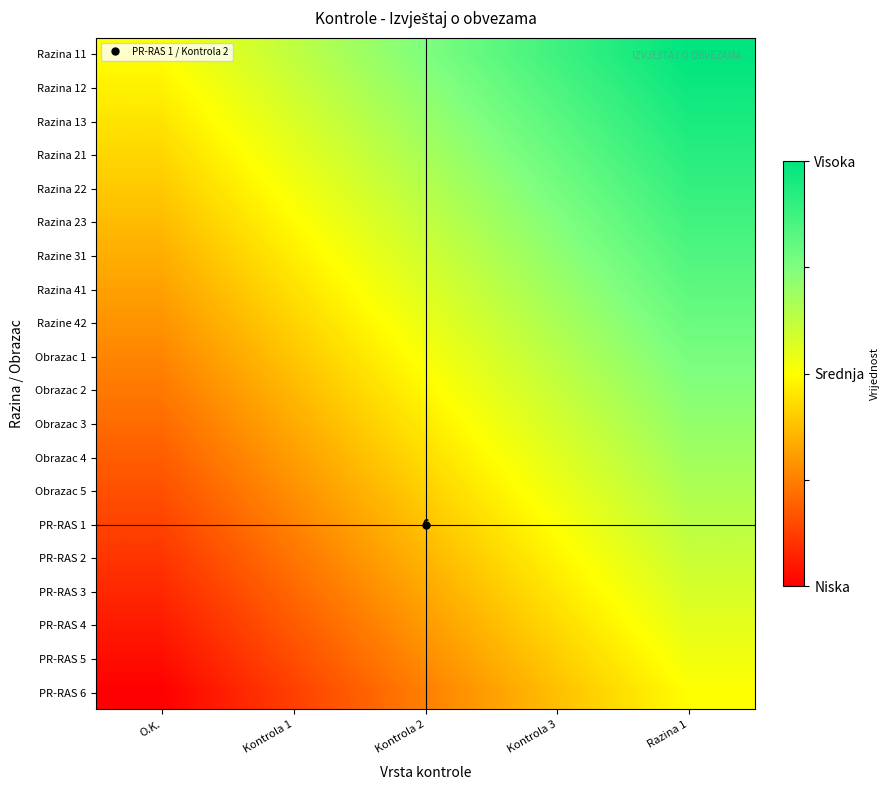

Rank the series by their maximum value, from highest to lowest.

Razina 11, Razina 12, Razina 13, Razina 21, Razina 22, Razina 23, Razine 31, Razina 41, Razine 42, Obrazac 1, Obrazac 2, Obrazac 3, Obrazac 4, Obrazac 5, PR-RAS 1, PR-RAS 2, PR-RAS 3, PR-RAS 4, PR-RAS 5, PR-RAS 6